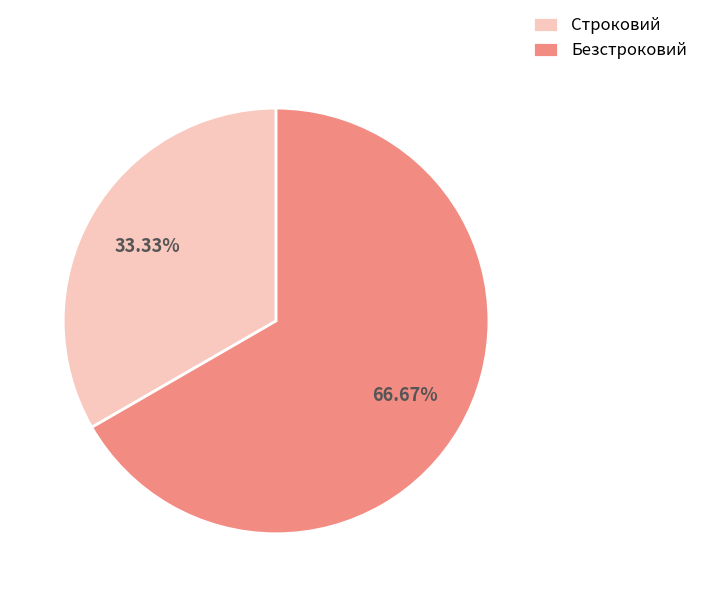

The Безстроковий slice represents 55% of the pie. True or false?

False